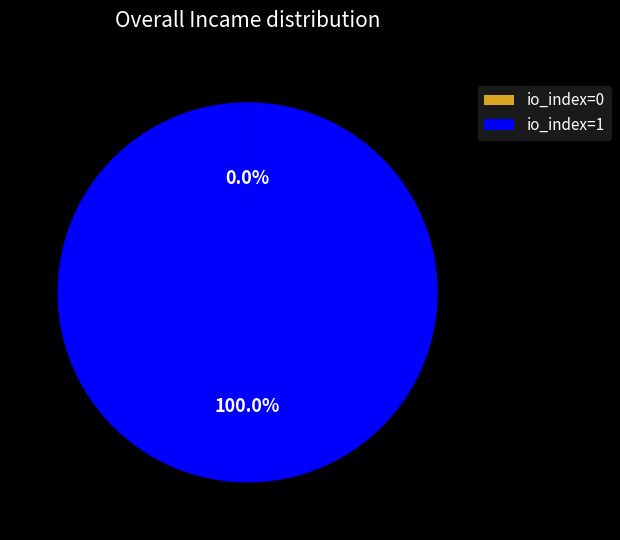

What is the majority slice?

io_index=1